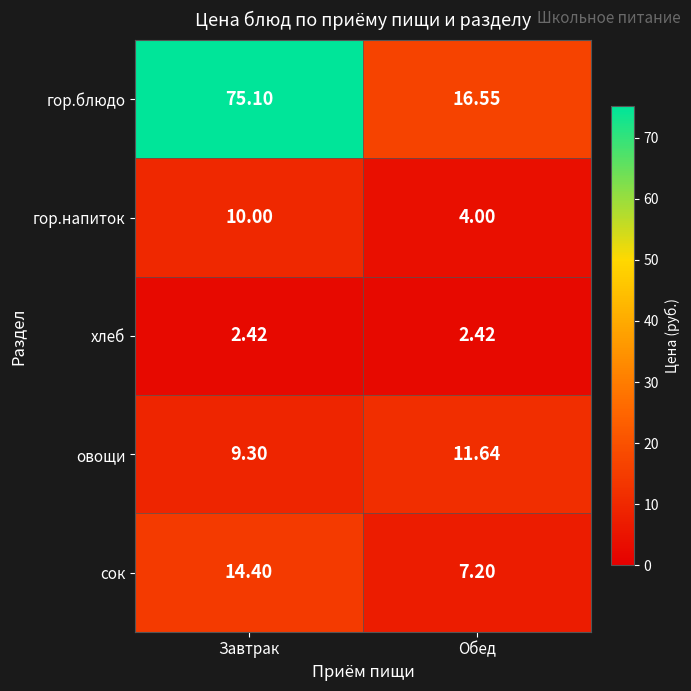

Between Завтрак and Обед, which series saw the biggest shift?

гор.блюдо